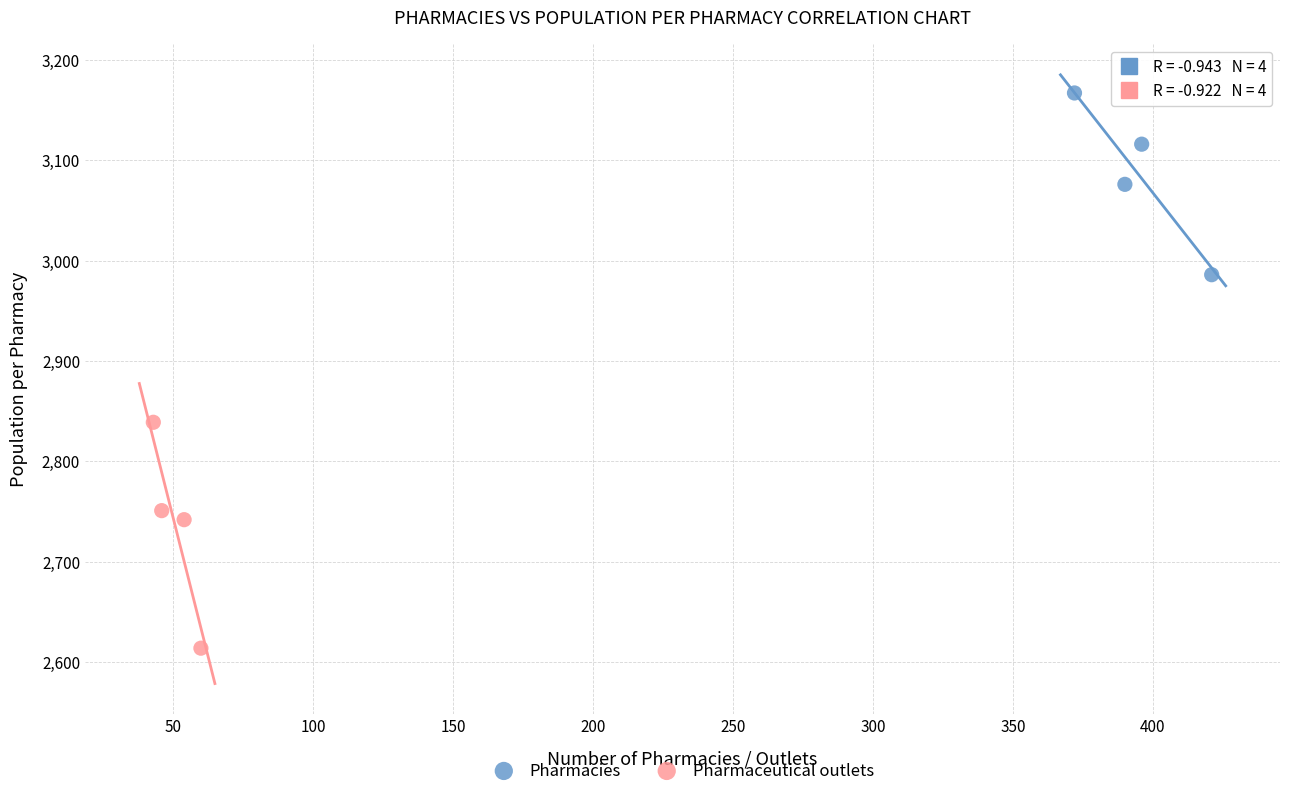

Which series contains the lowest Y value?

Pharmaceutical outlets